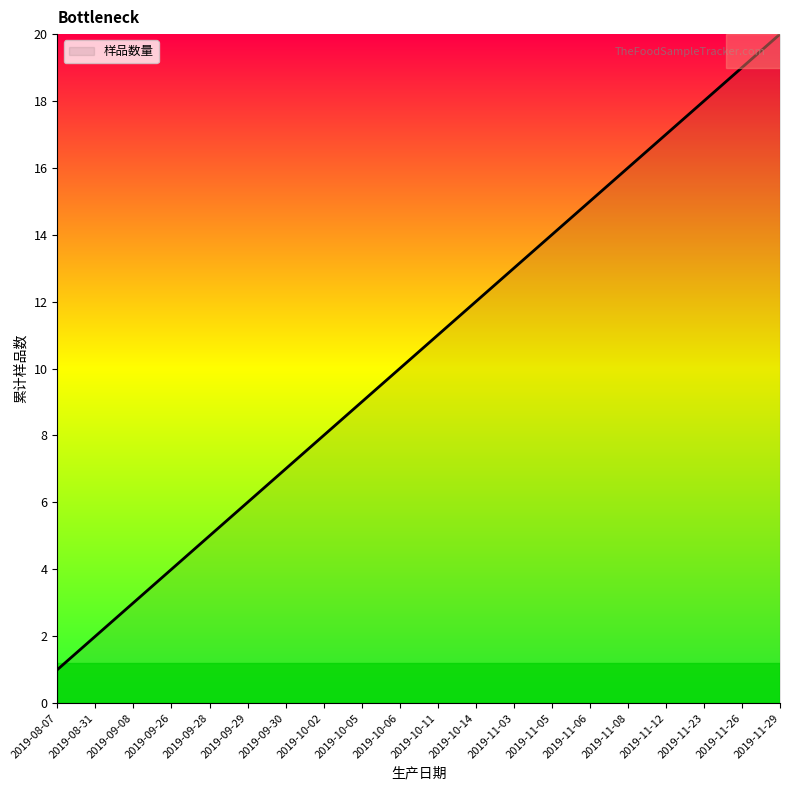

True or false: the data shows 20 at 2019-11-05.

False